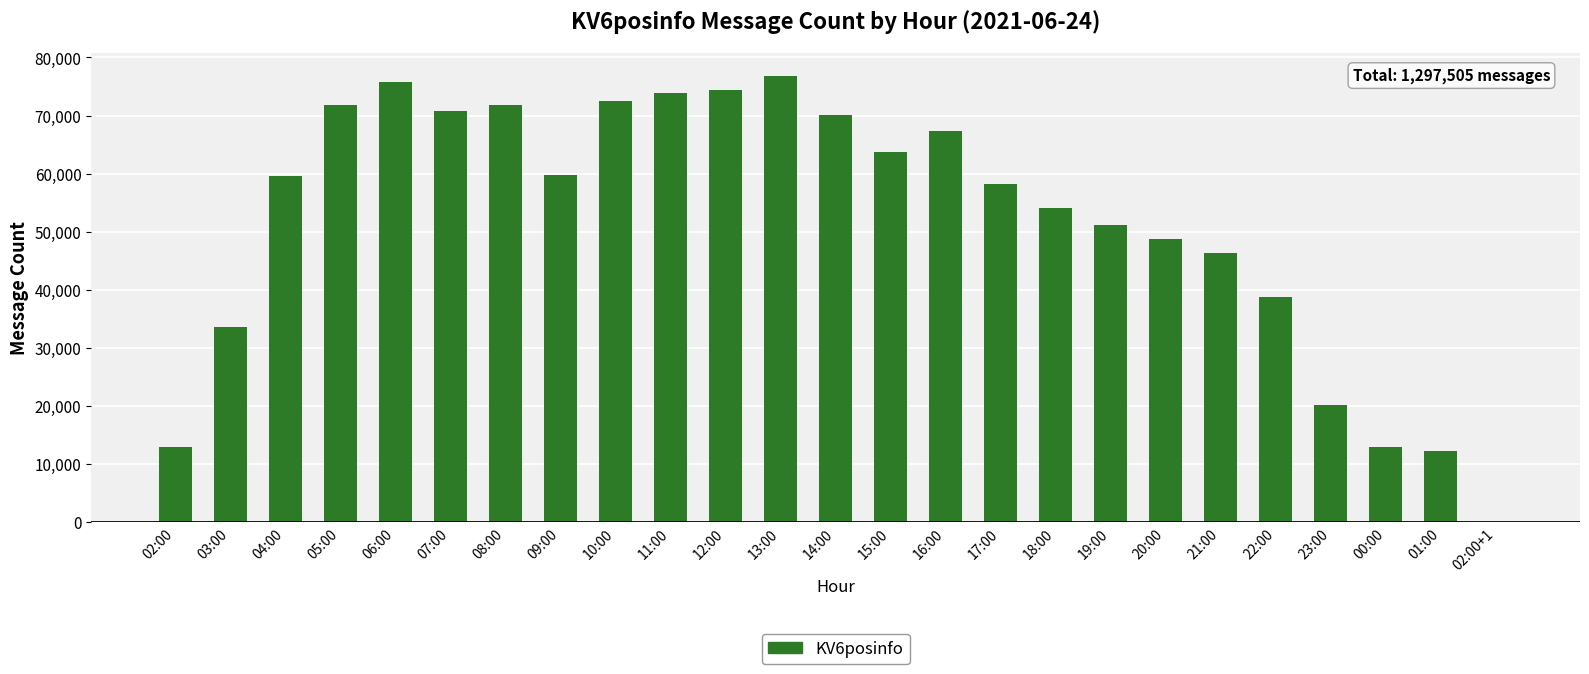

Between 11:00 and 02:00, which is larger?

11:00